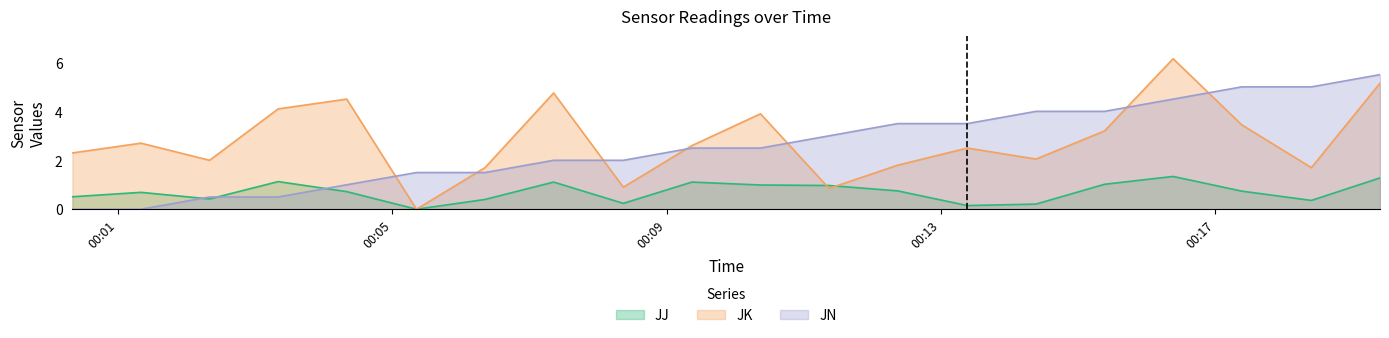

Where is the first local maximum for JK?

2013-07-06 00:01:20